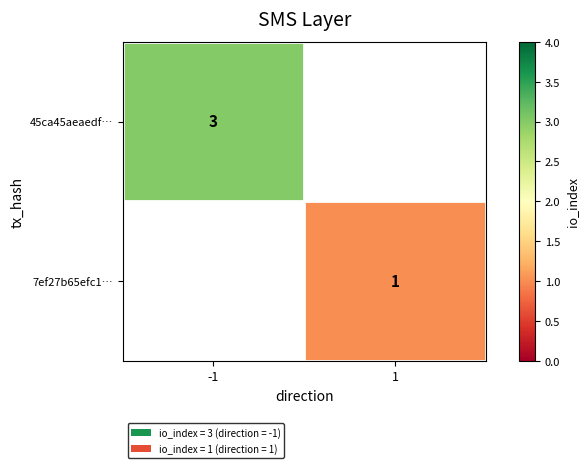

At how many categories does at least one series exceed 1?

1